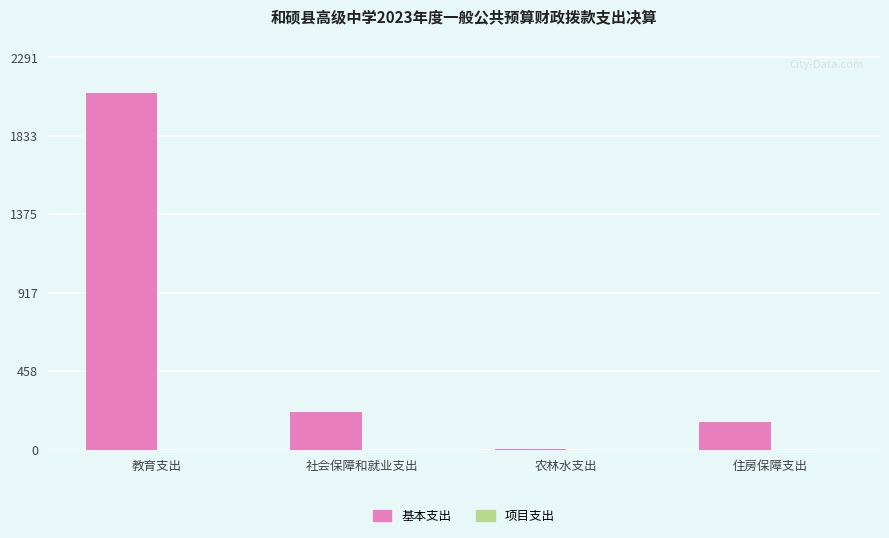

What is the approximate value at 教育支出?

2083.0